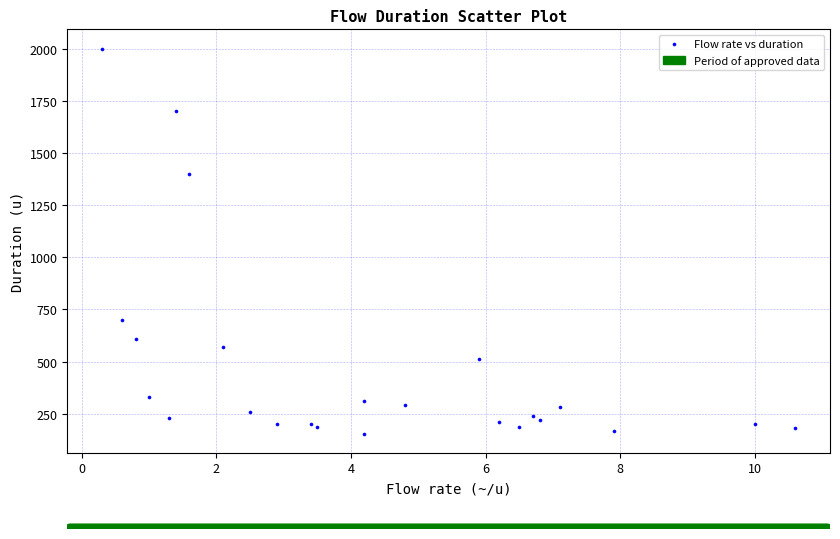

What Y value in the scatter plot is closest to 1077?

1400